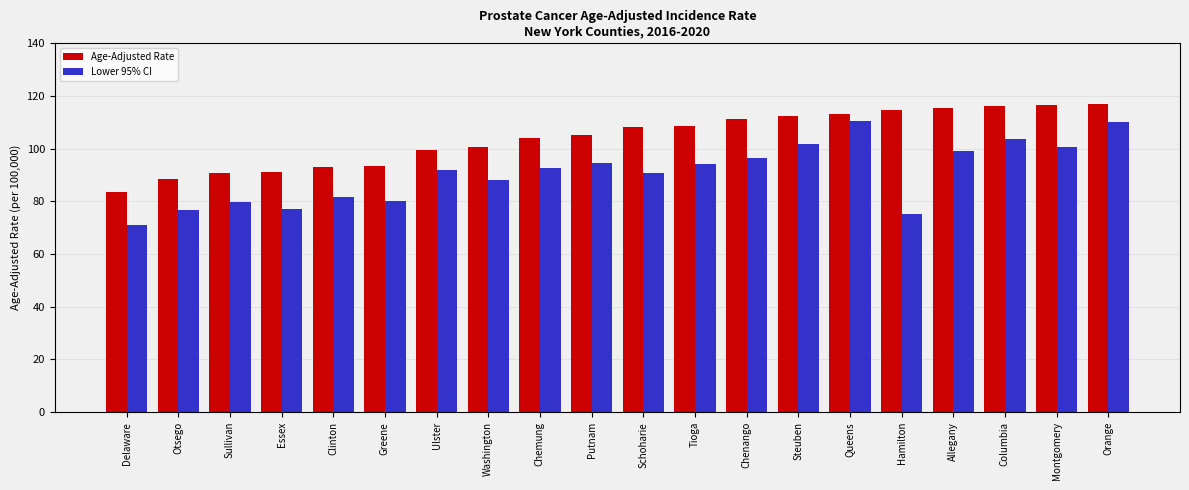

What position from the right is Essex?

17